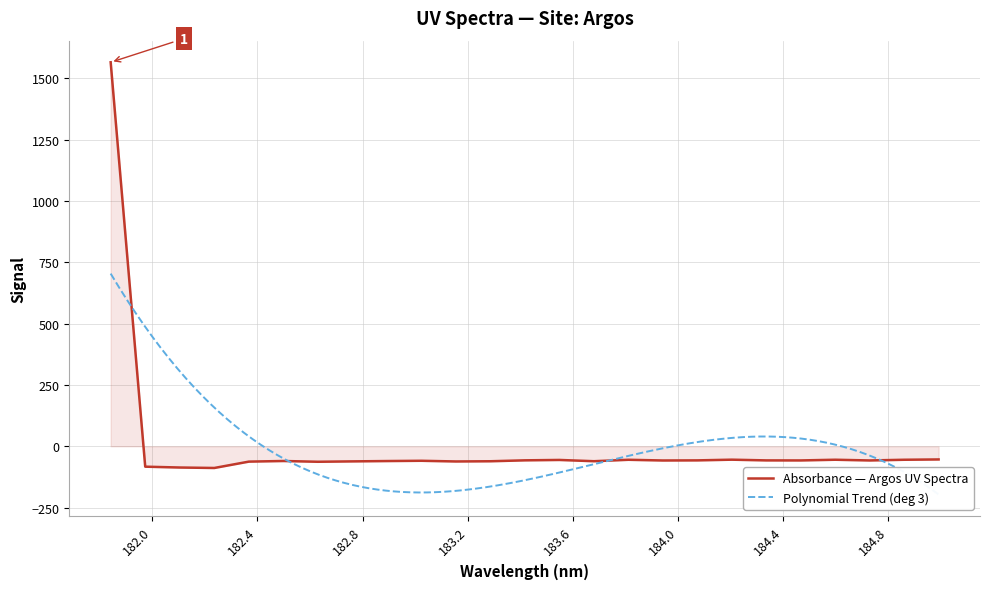

Reading left to right, transcribe all the data shown in this chart.

181.8418=1565.3	181.9732053322=-83.0	182.1045947288=-86.4	182.2359681898=-88.3	182.3673257152=-62.4	182.498667305=-59.9	182.6299929592=-63.0	182.7613026778=-61.4	182.8925964608=-60.1	183.0238743082=-59.0	183.15513622=-61.8	183.2863821962=-60.9	183.4176122368=-57.2	183.5488263418=-55.6	183.6800245112=-60.8	183.811206745=-54.9	183.9423730432=-57.8	184.0735234058=-57.3	184.2046578328=-54.5	184.3357763242=-57.4	184.46687888=-57.6	184.5979655002=-54.7	184.7290361848=-57.7	184.8600909338=-54.8	184.9911297472=-53.5